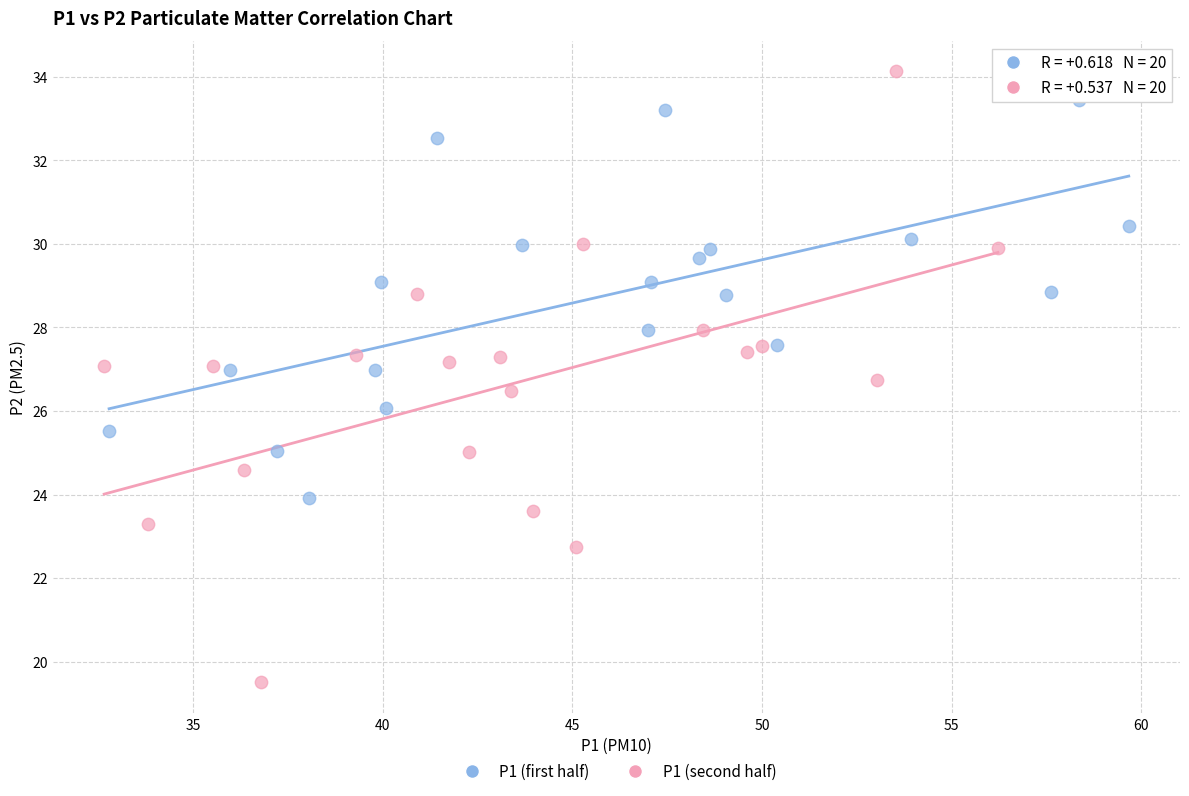

Which series reaches the maximum Y coordinate?

P1 (second half)